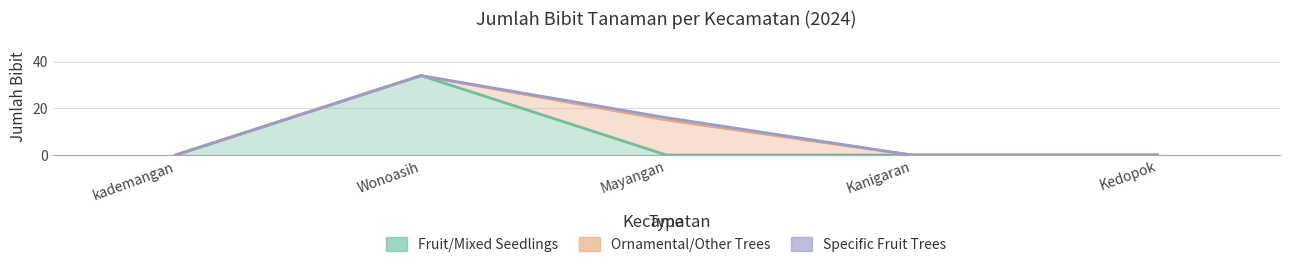

True or false: Specific Fruit Trees and Ornamental/Other Trees cross at least once.

False